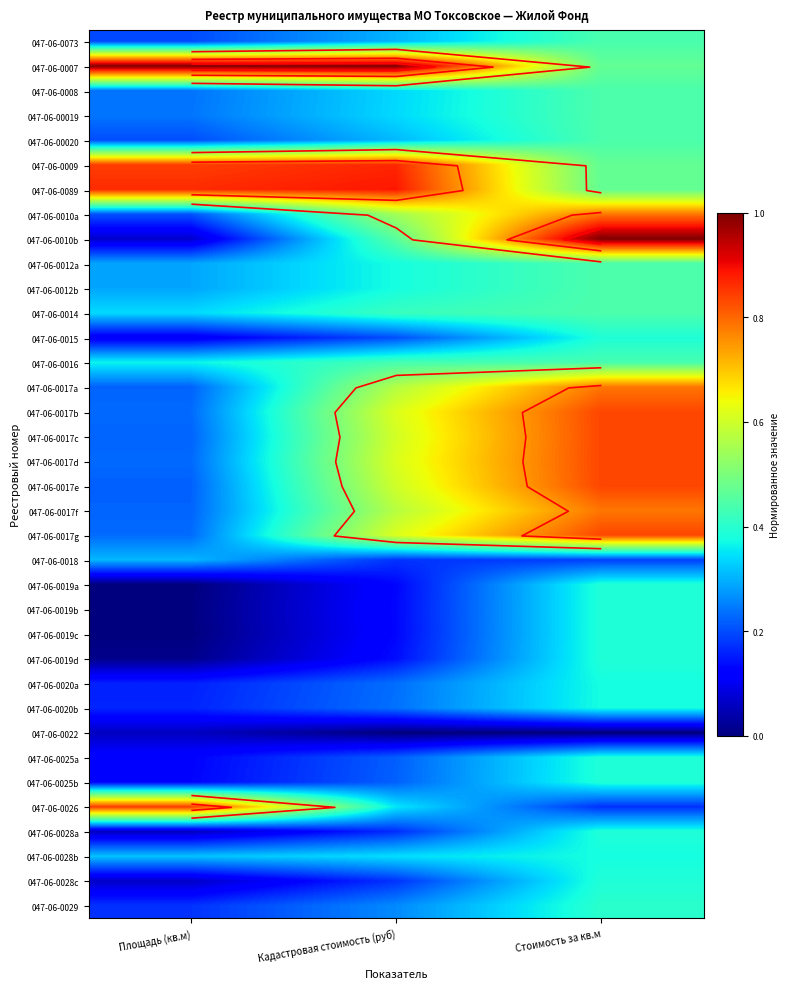

List the series in order of their peak value, lowest first.

047-06-0022, 047-06-0018, 047-06-0020b, 047-06-0028b, 047-06-0020a, 047-06-0019d, 047-06-0028a, 047-06-0015, 047-06-0019a, 047-06-0025a, 047-06-0019c, 047-06-0028c, 047-06-0025b, 047-06-0019b, 047-06-0029, 047-06-0016, 047-06-0073, 047-06-00020, 047-06-0008, 047-06-0012a, 047-06-0012b, 047-06-0014, 047-06-00019, 047-06-0010a, 047-06-0017a, 047-06-0017f, 047-06-0017g, 047-06-0017b, 047-06-0017d, 047-06-0017c, 047-06-0017e, 047-06-0026, 047-06-0009, 047-06-0089, 047-06-0010b, 047-06-0007